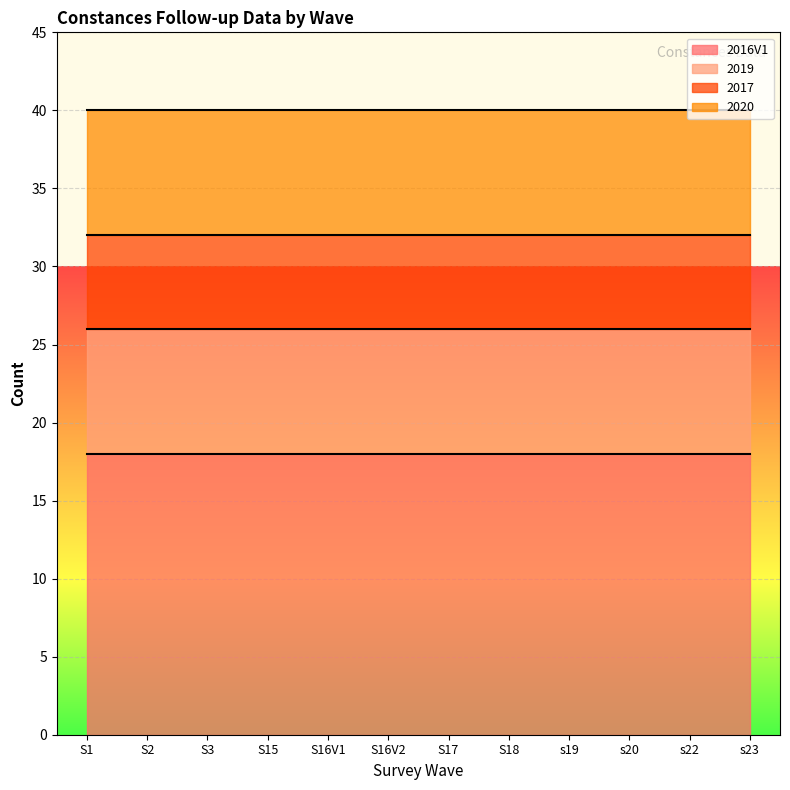

What is the label of the 8th point from the right?

S16V1